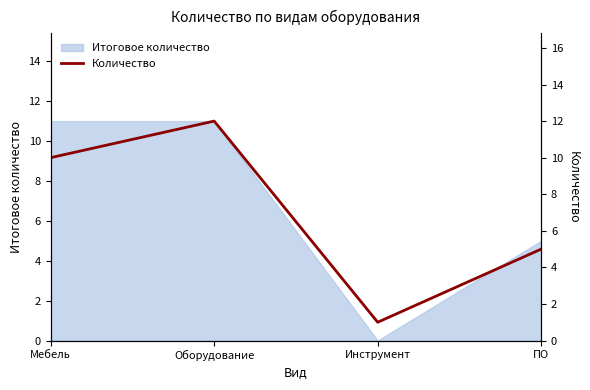

Between Мебель and Оборудование, which is larger?

Оборудование